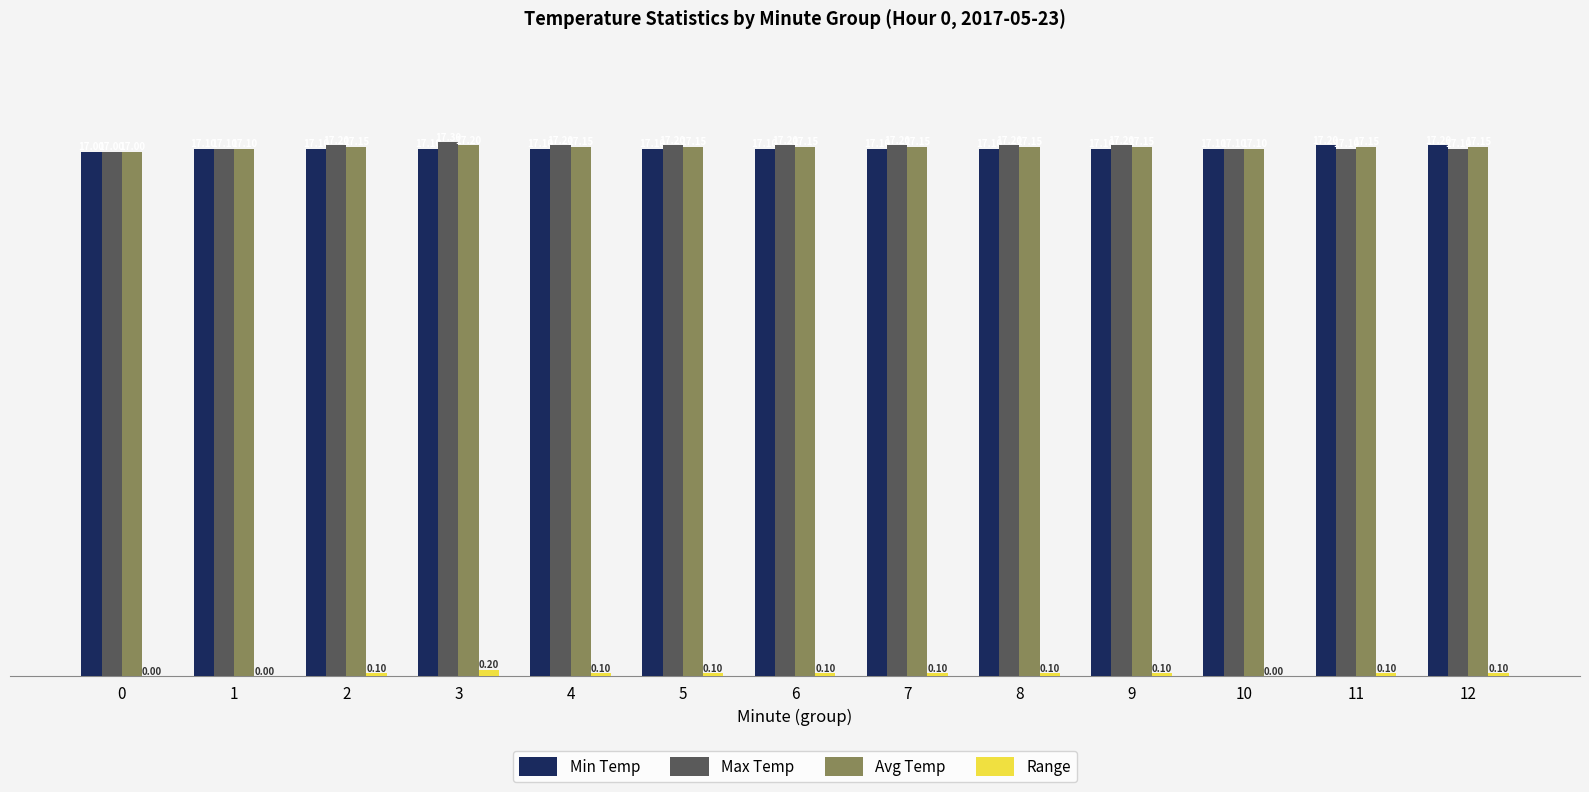

What is the difference between the Max Temp values at 10 and 7?

0.1